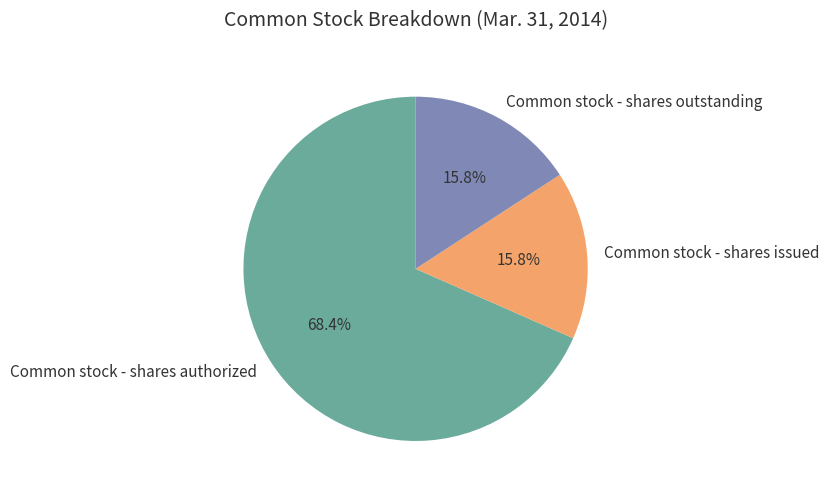

To the nearest percent, what is the average slice percentage?

33%